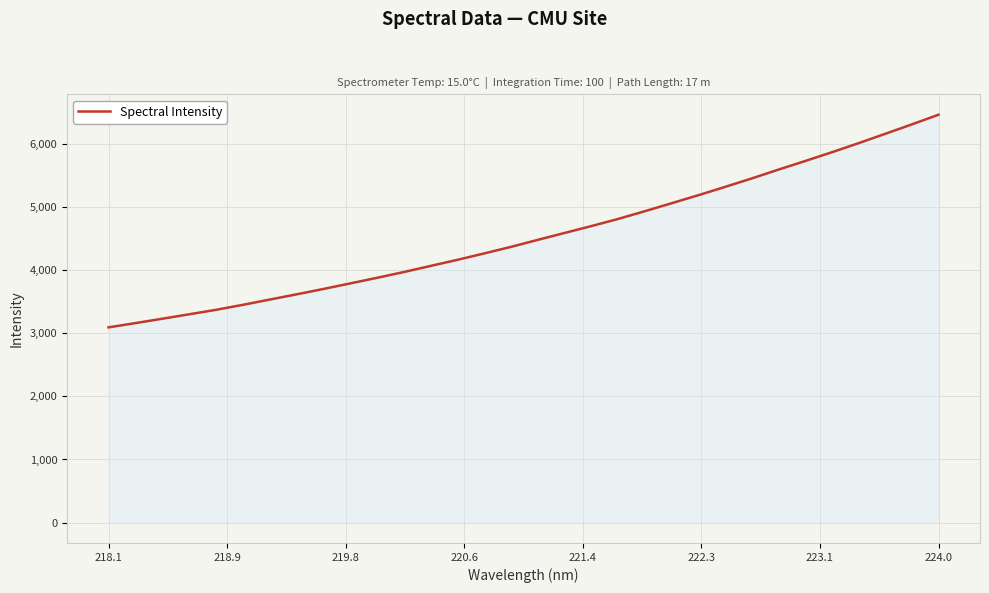

What is the difference between the maximum and minimum values?

3369.4